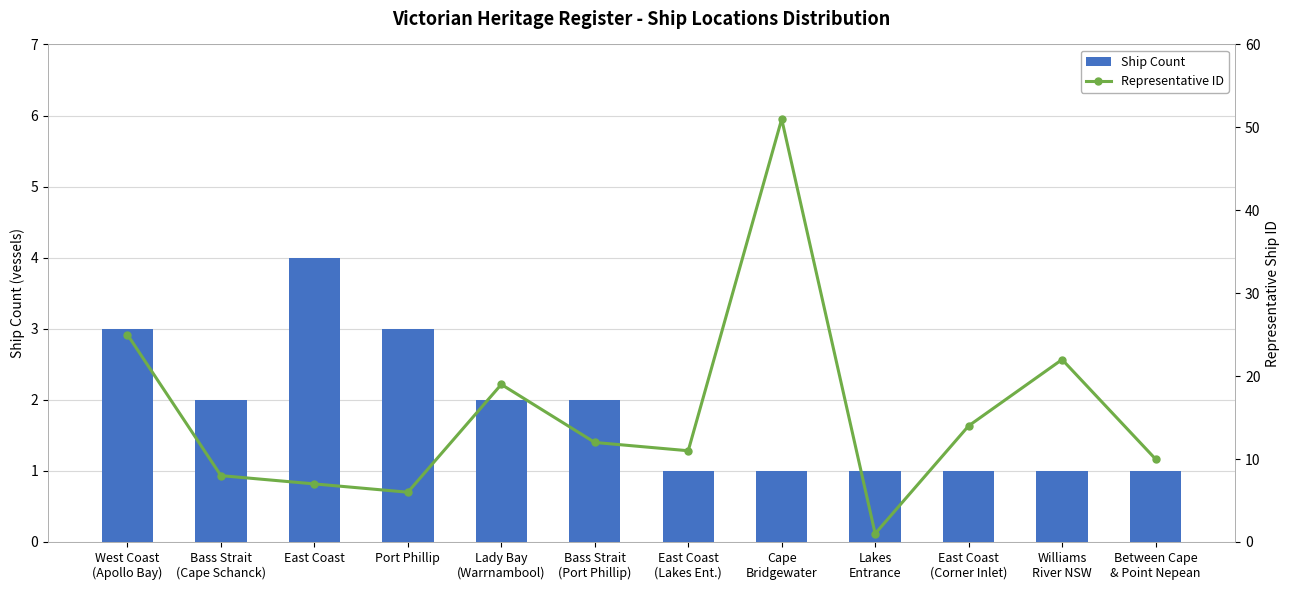

How many data points in Representative ID are less than 12?

6